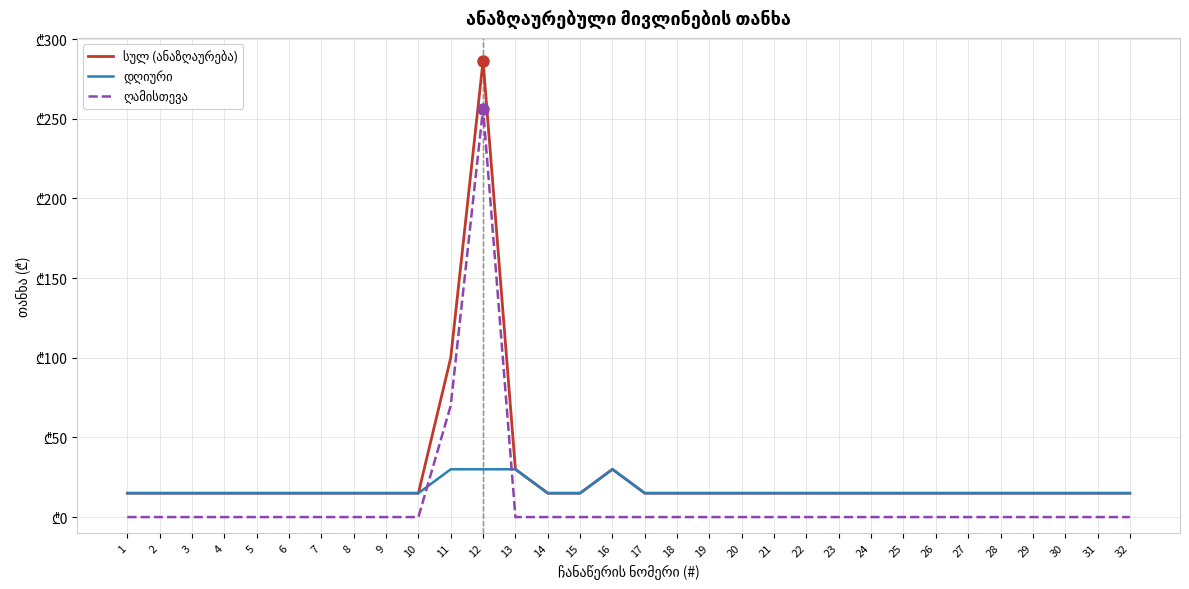

Is this an area chart (filled region under the line)?

No